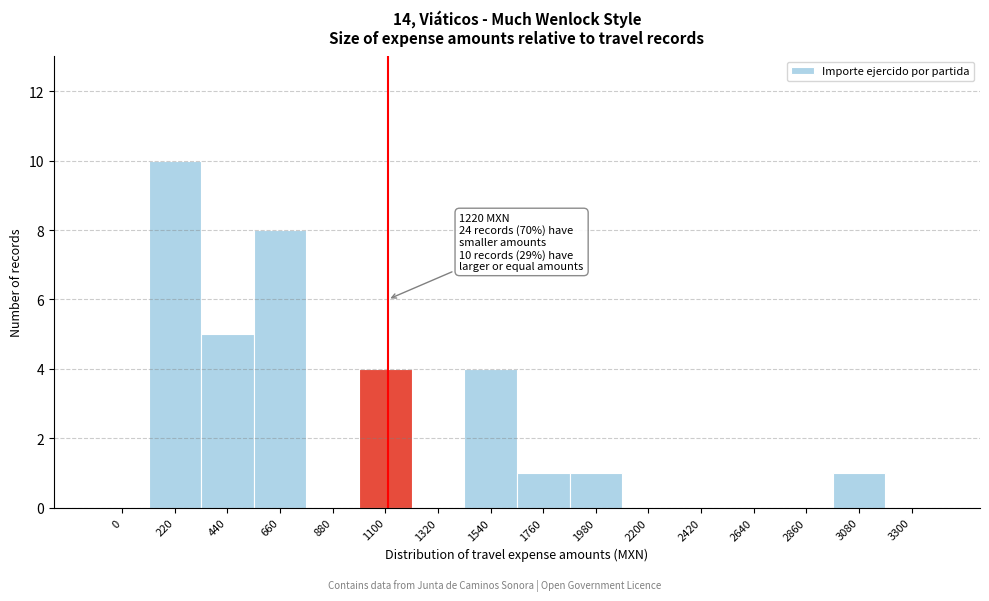

Reading left to right, what are all the values shown in this chart?

0=0	220=10	440=5	660=8	880=0	1100=4	1320=0	1540=4	1760=1	1980=1	2200=0	2420=0	2640=0	2860=0	3080=1	3300=0